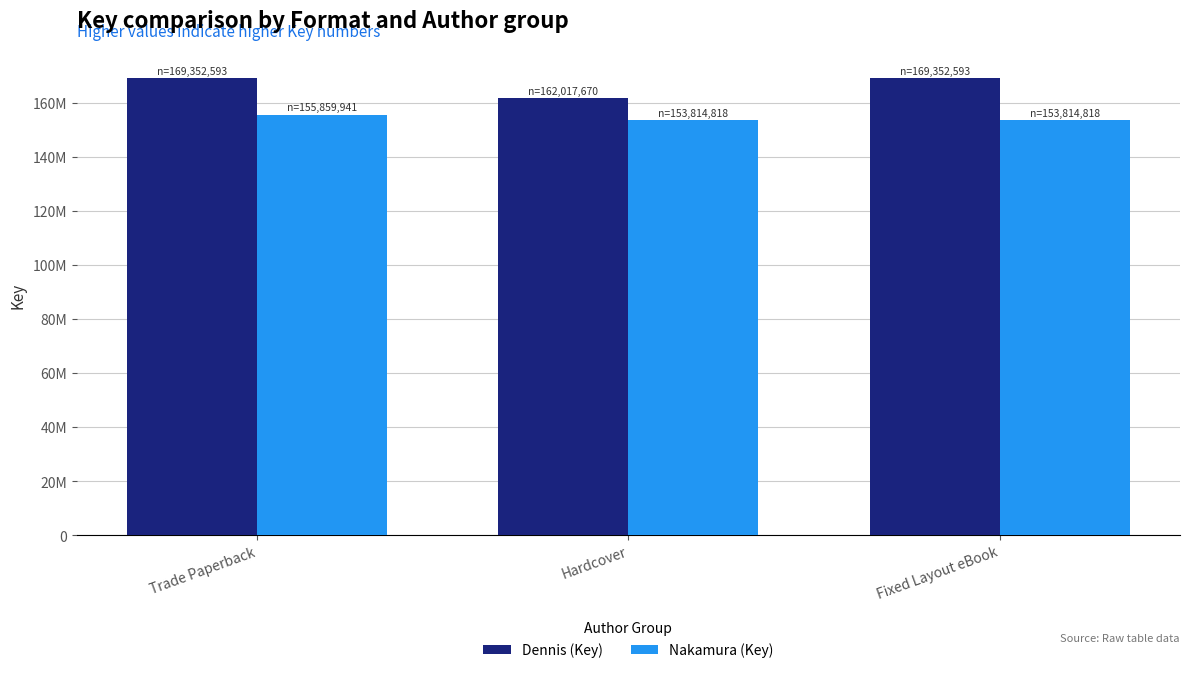

What is the label of the 2nd bar from the right?

Hardcover